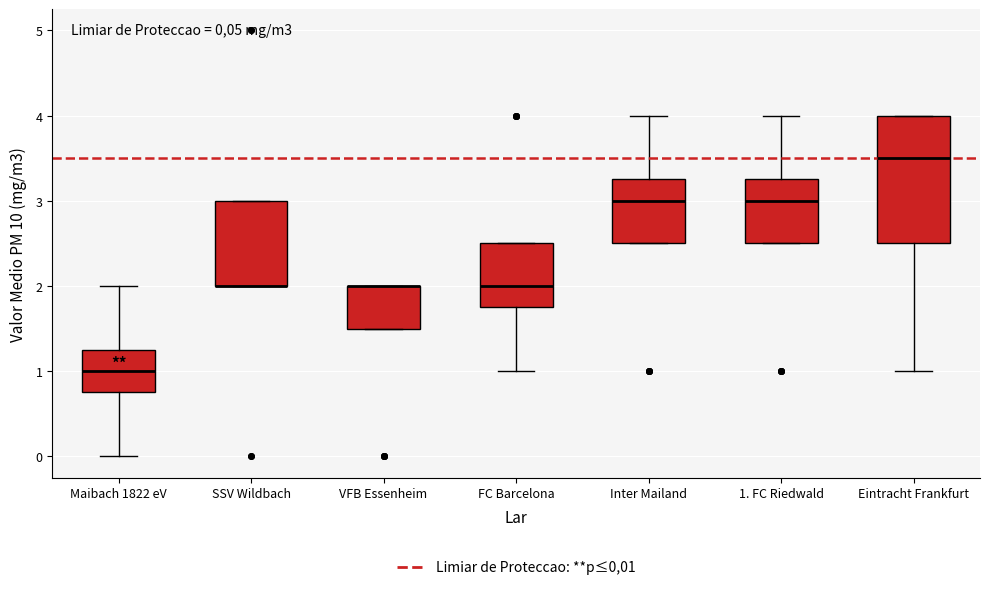

Comparing the boxes themselves (not the whiskers), which one is the tallest?

Eintracht Frankfurt